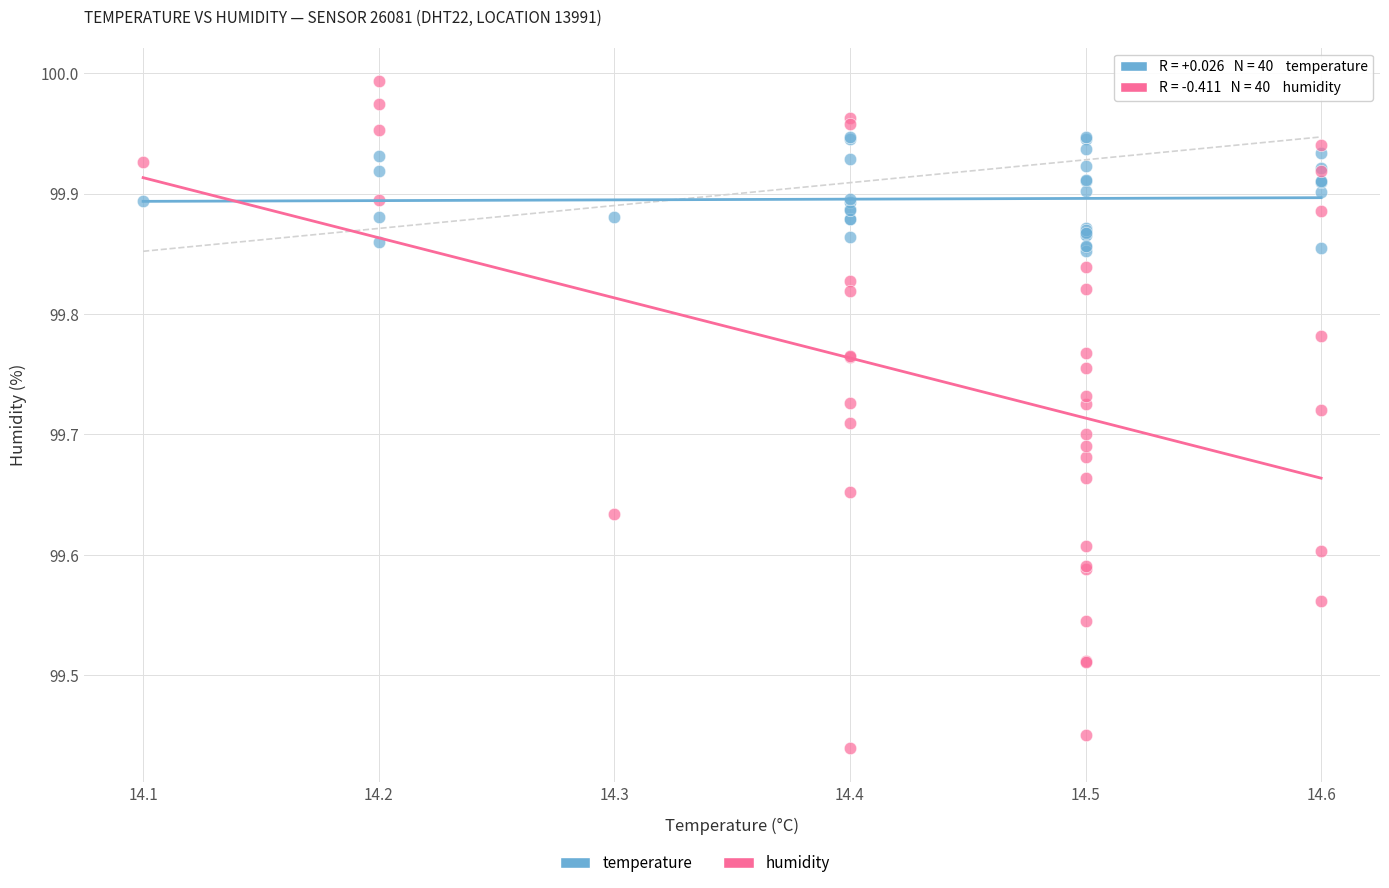

Which series has the largest Y range (max minus min)?

humidity